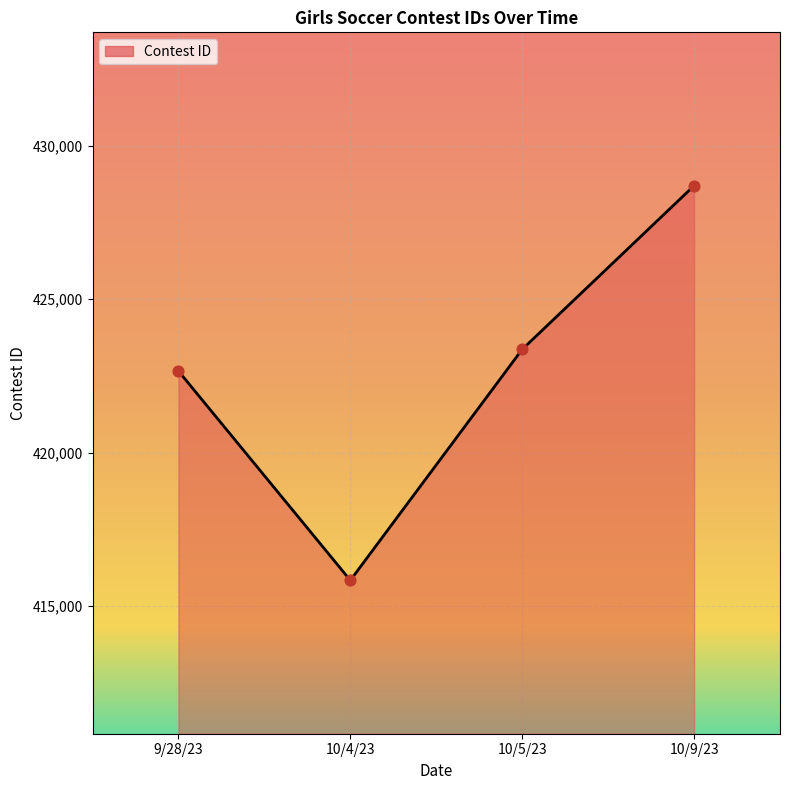

What is the change in value from 10/4/23 to 10/5/23?

+7529